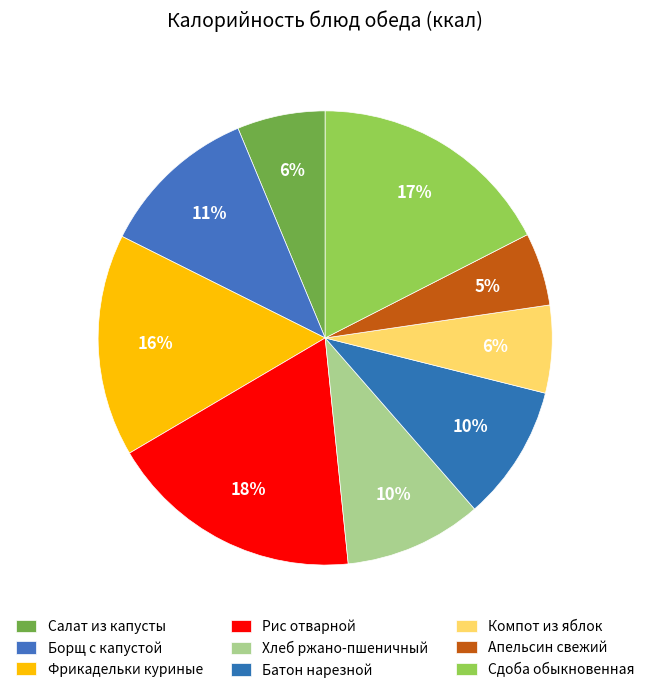

The Апельсин свежий slice represents 5% of the pie. True or false?

True